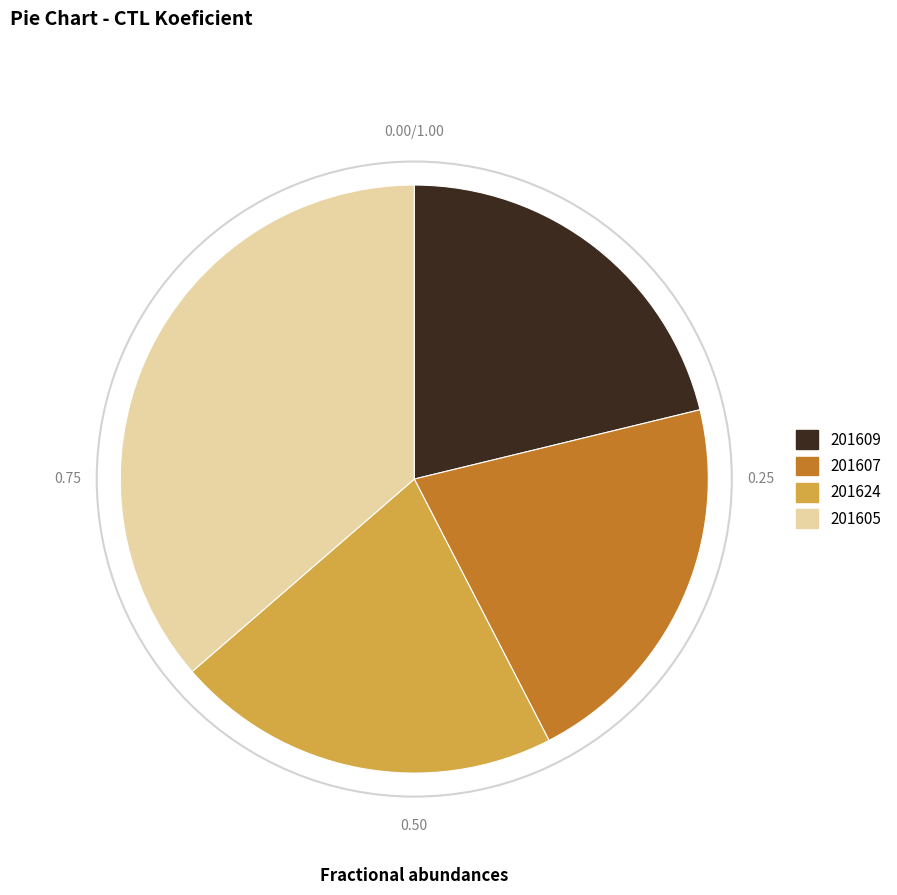

Is it true that 201607 is 21% of the pie?

True